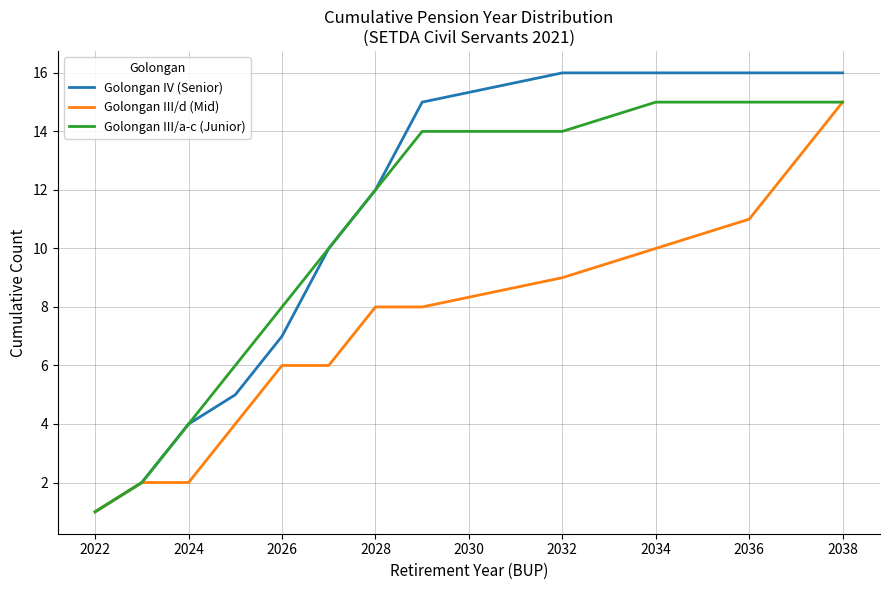

How many lines are shown in the chart?

3